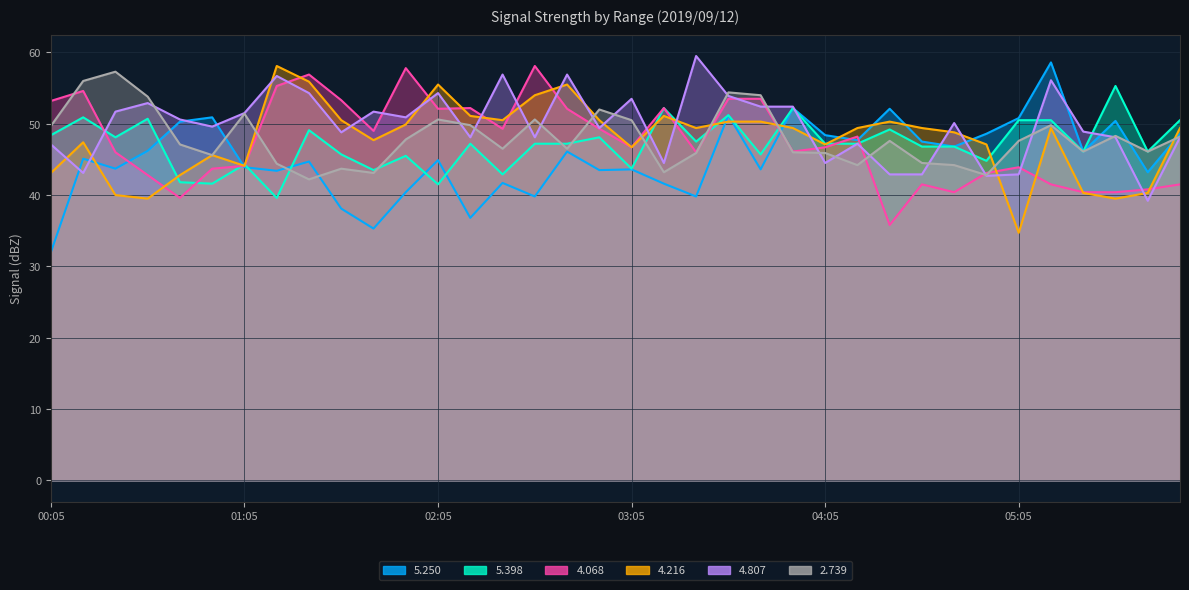

What is the difference between the maximum and minimum values in the 4.216 series?

23.4